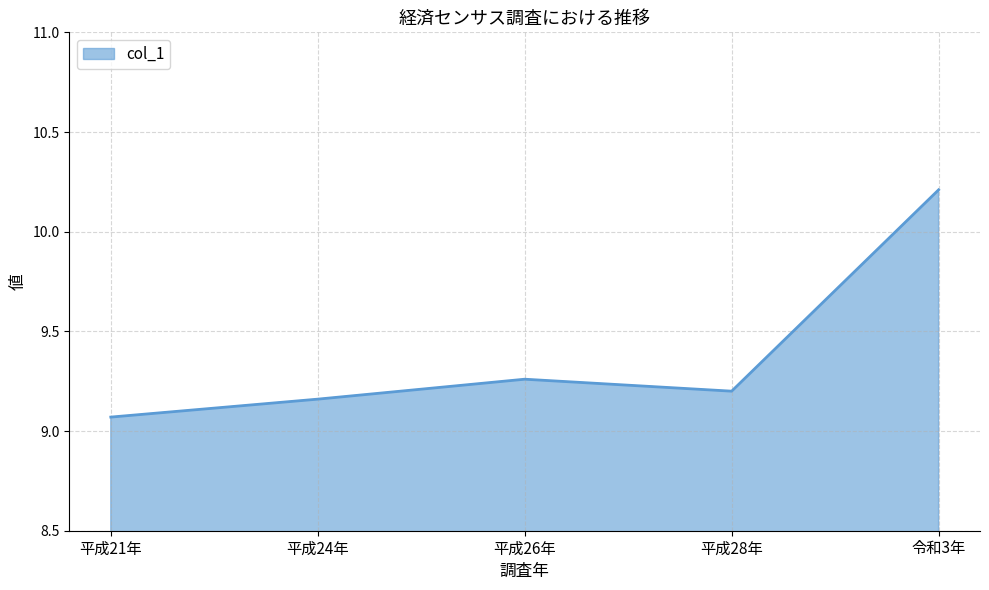

Rank the categories by value from lowest to highest.

平成21年, 平成24年, 平成28年, 平成26年, 令和3年